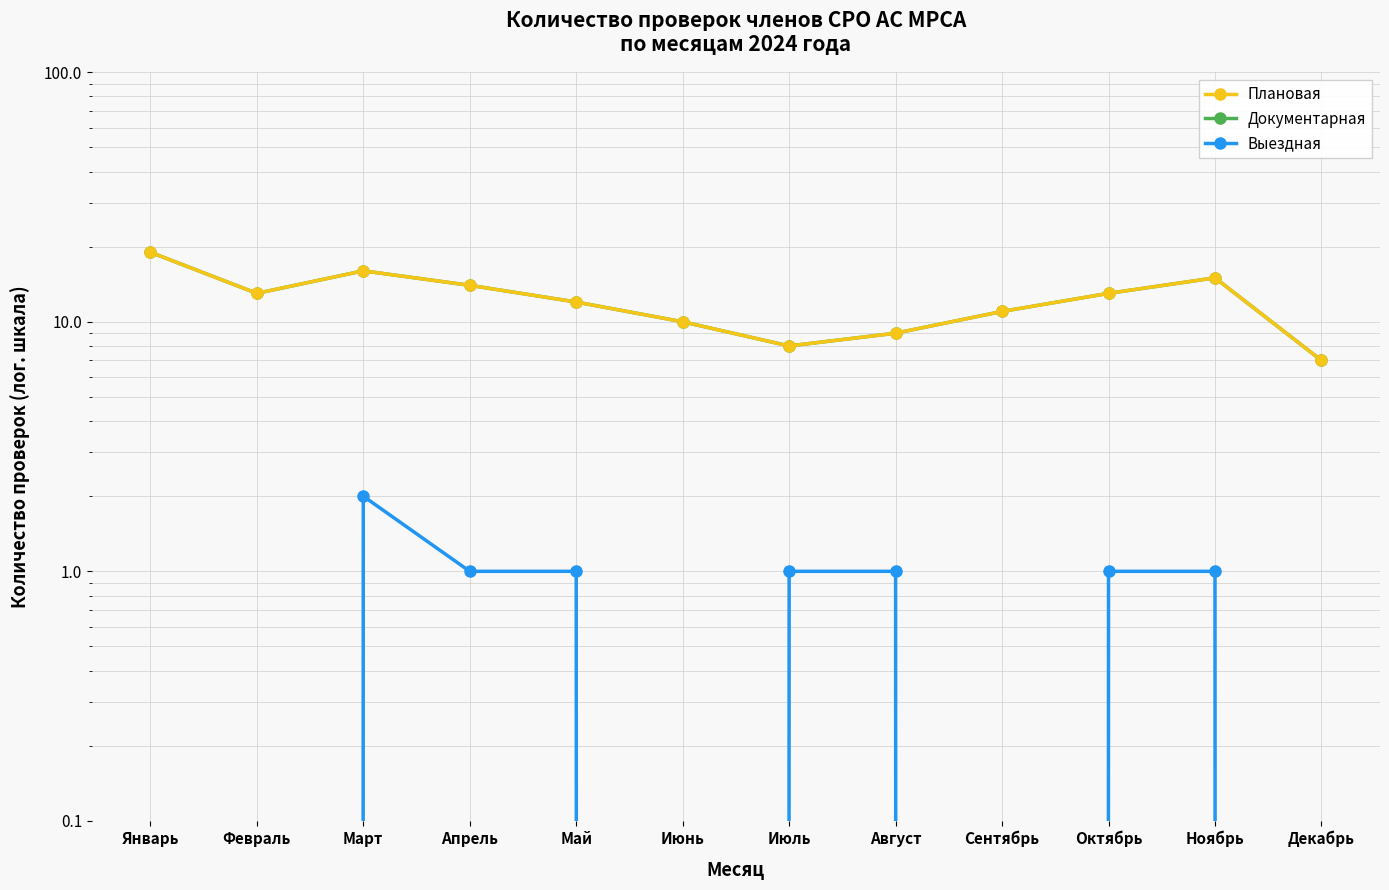

How many lines are shown in the chart?

3